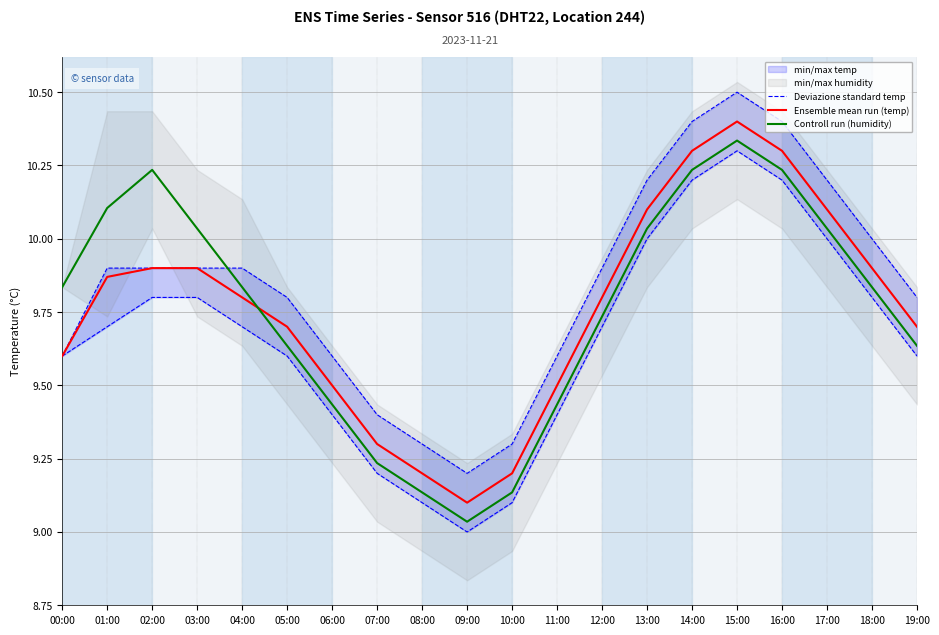

At which label is Controll run (humidity) closest to 9?

09:00